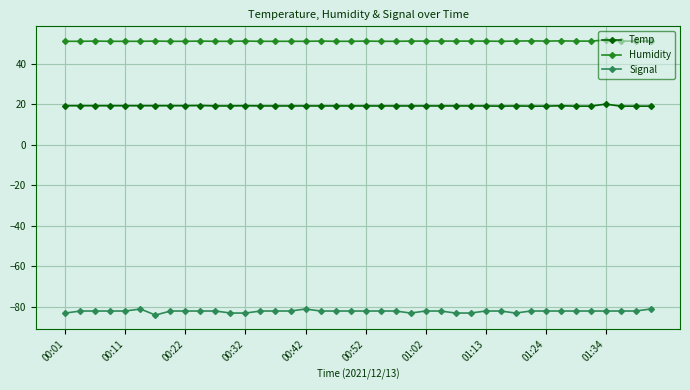

True or false: Signal and Humidity intersect in this chart.

False